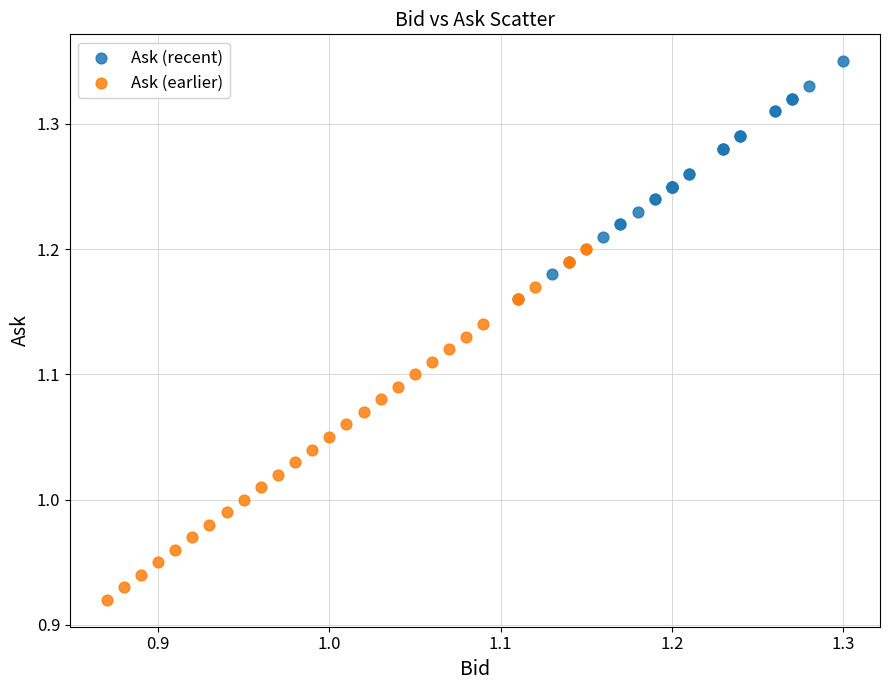

Which series has the widest spread of Y values?

Ask (earlier)